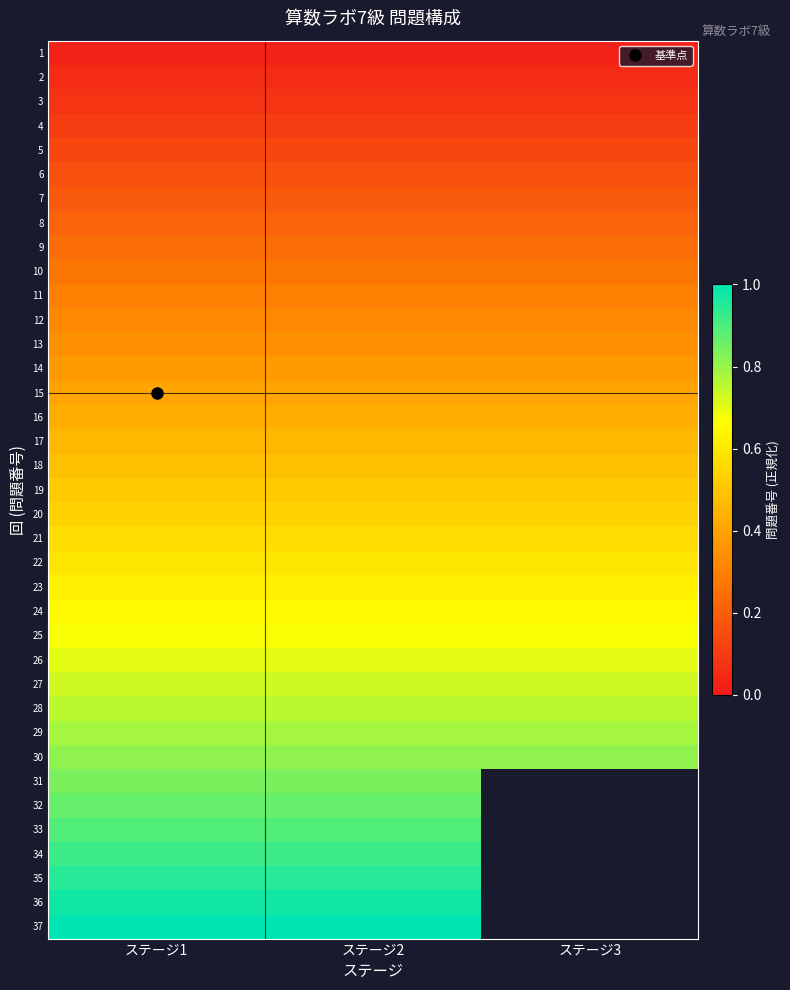

The 15 series shows 0.7 at ステージ2. True or false?

False